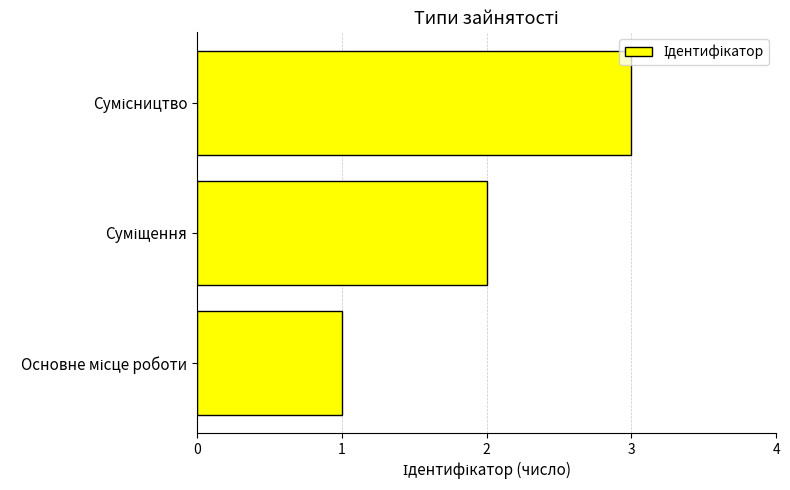

What is the greatest value displayed?

3